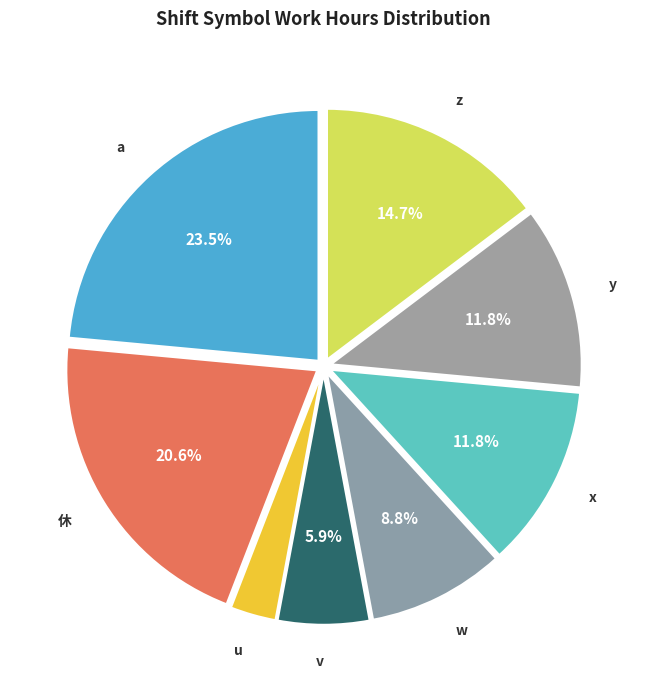

How many slices are in this pie chart?

8